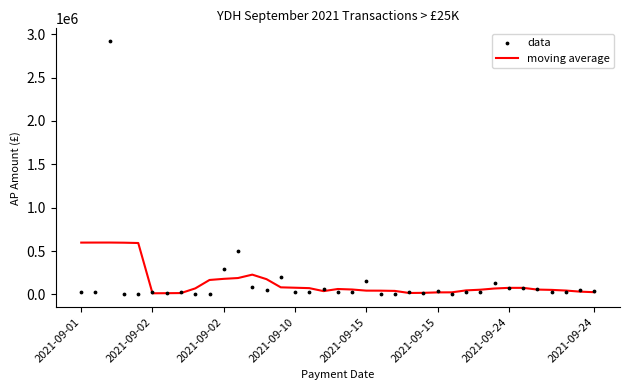

Which series contains the highest Y value?

data